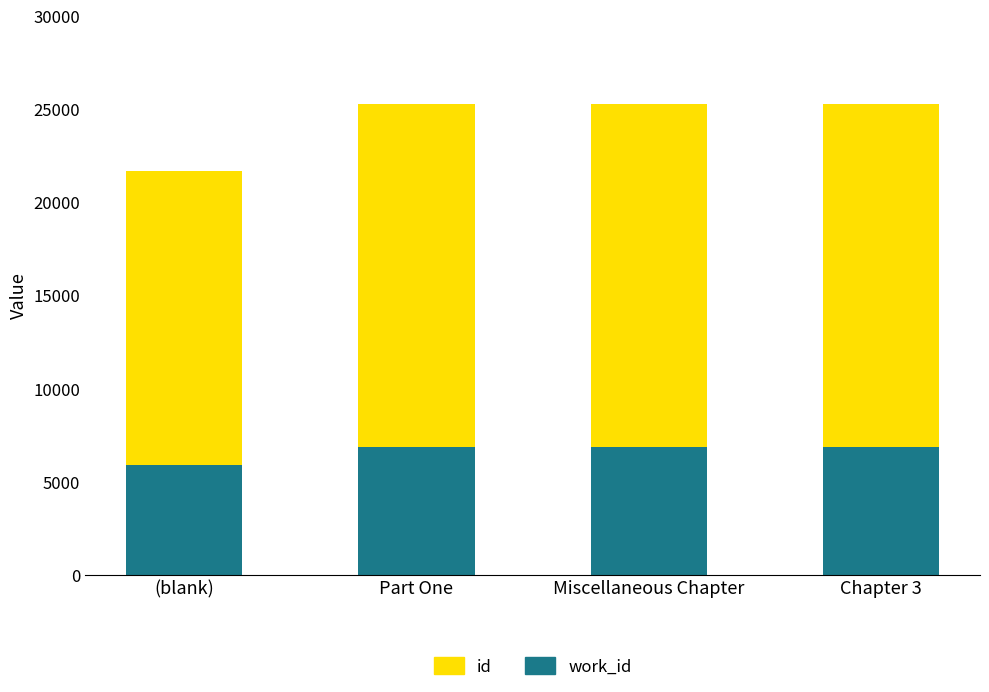

What is the total value across all series at Miscellaneous Chapter?

25290